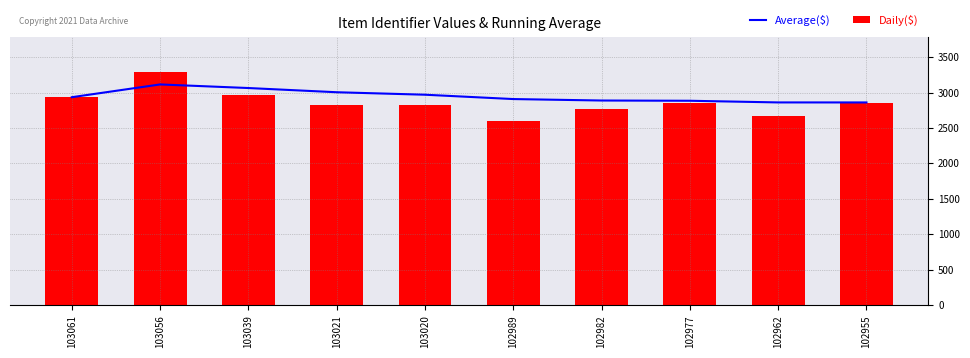

What is the difference between the highest and lowest values at 102962?

187.3